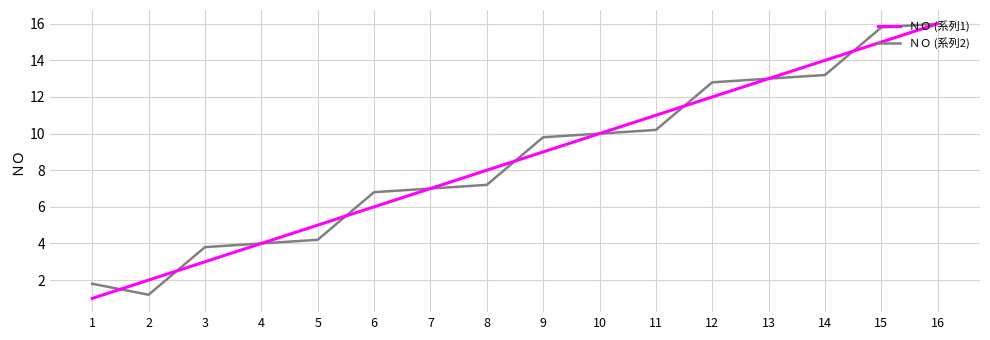

Is the value of ＮＯ (系列1) at 11 greater than the value of ＮＯ (系列2) at 10?

Yes